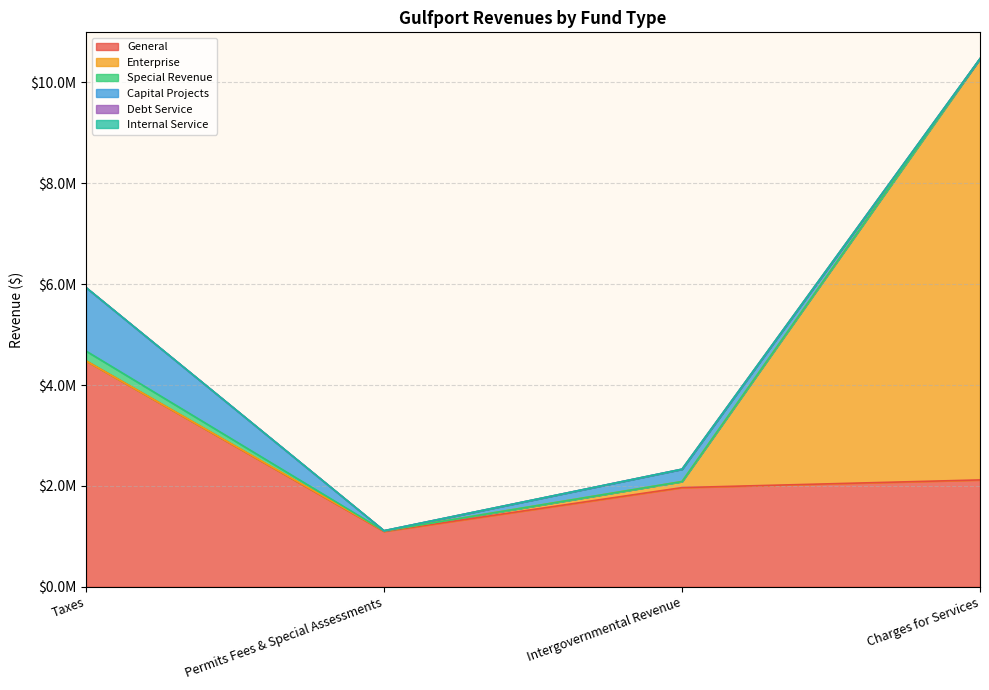

At which category is the sum across all series the highest?

Charges for Services